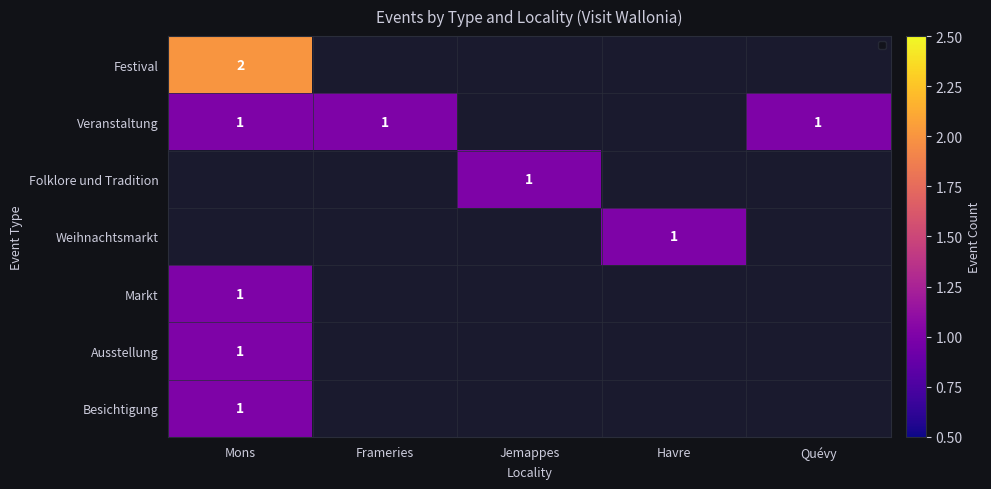

The Veranstaltung series shows 0 at Frameries. True or false?

False